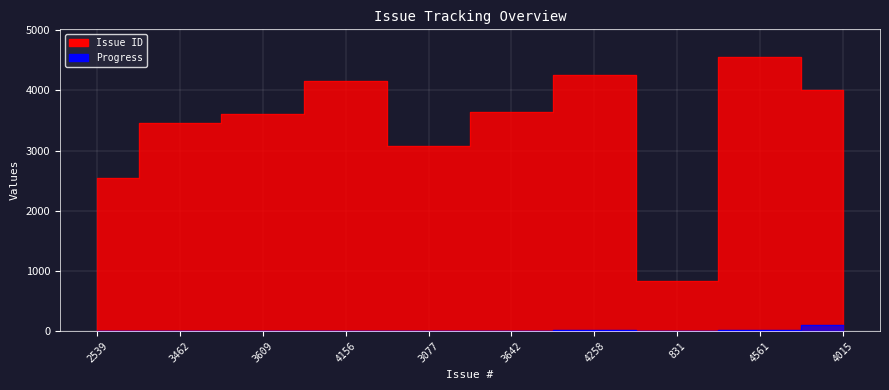

Count the number of categories in the chart.

10